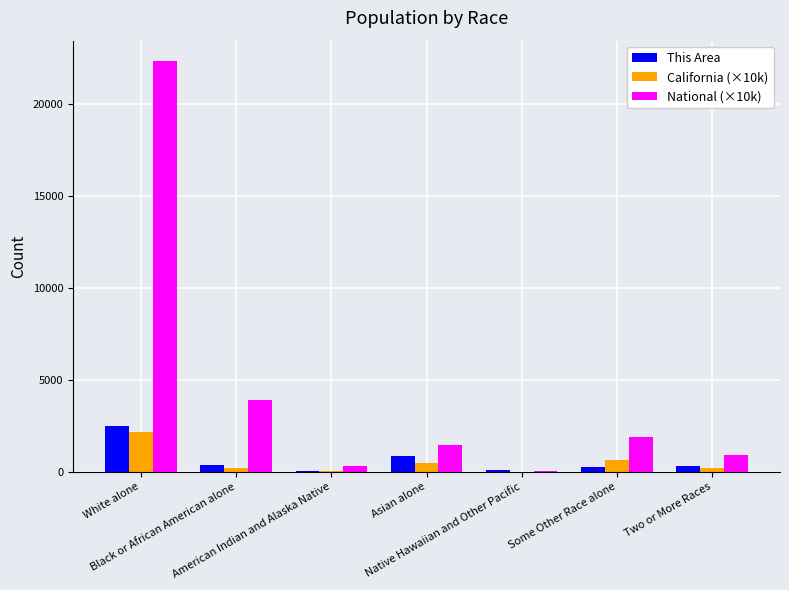

Count the number of data series in this chart.

3